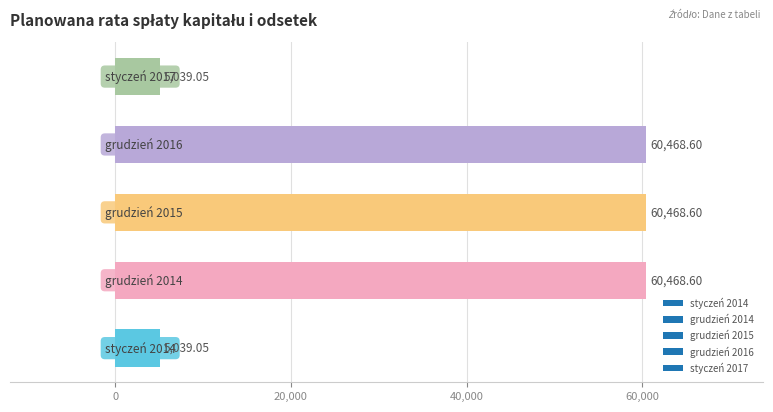

What is the sum of all values?

191483.9